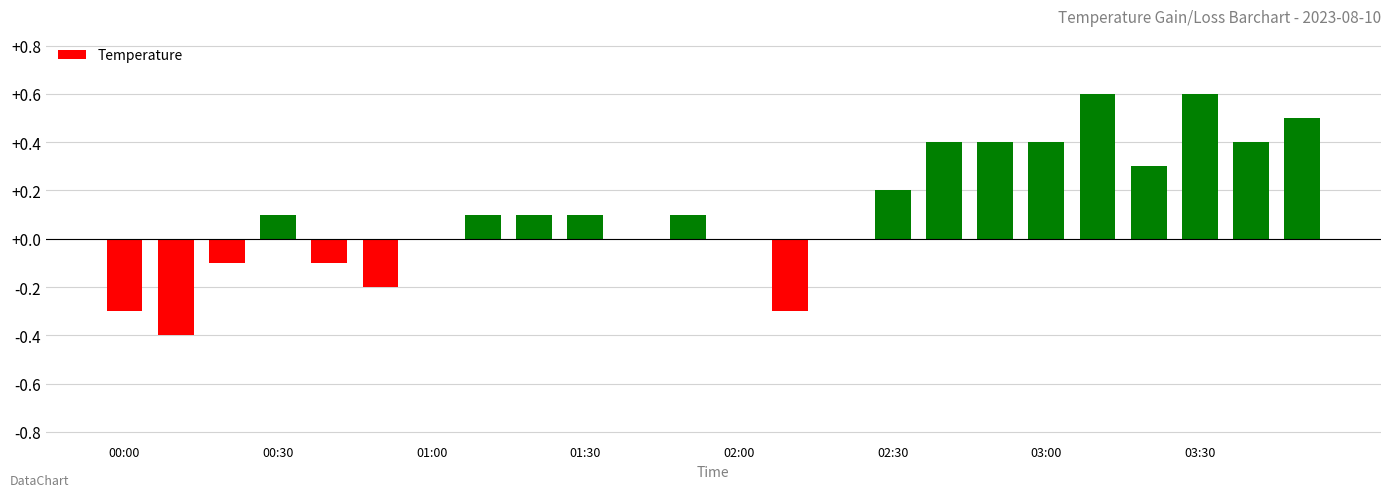

Are the bars grouped side by side (vs. stacked)?

No